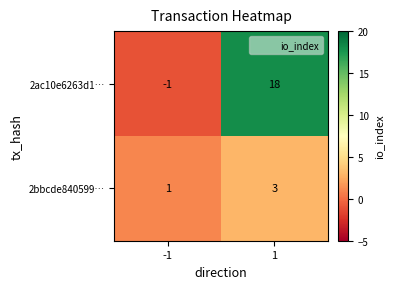

True or false: 2bbcde840599… has a value of 1 at -1.

True